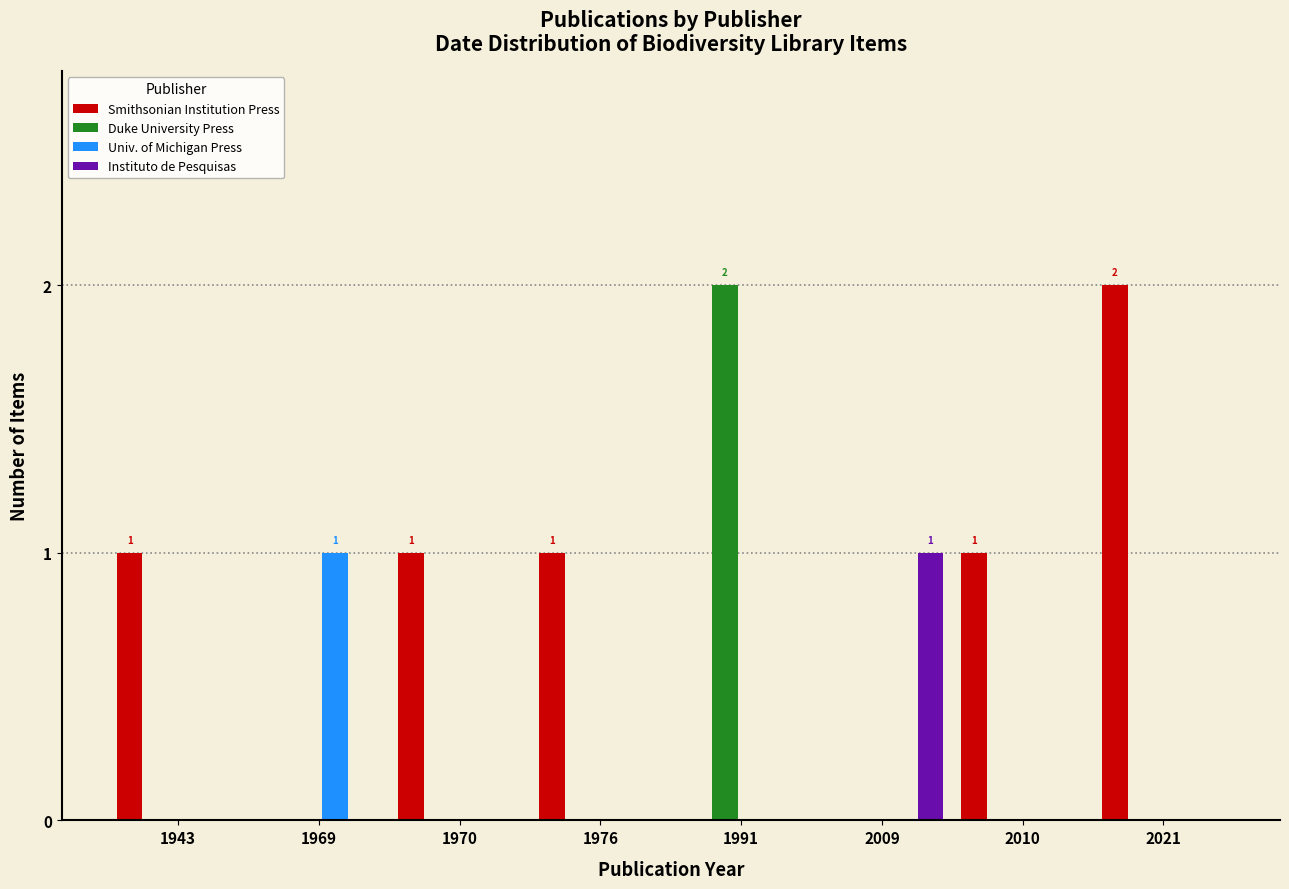

Which series has the largest total across all categories?

Smithsonian Institution Press